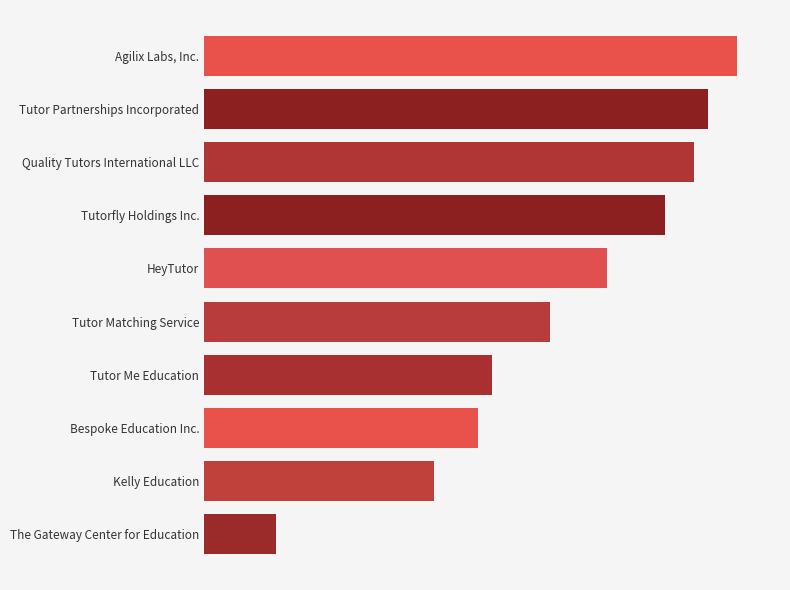

Are the bars horizontal?

Yes